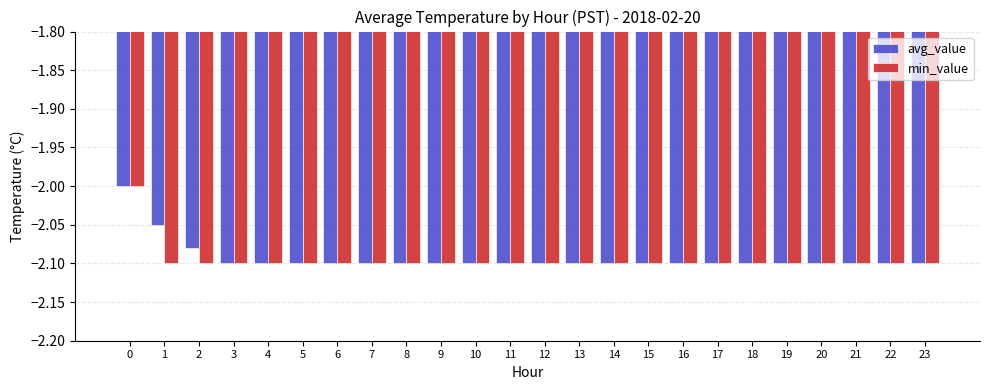

What is the sum of all avg_value values?

-50.2